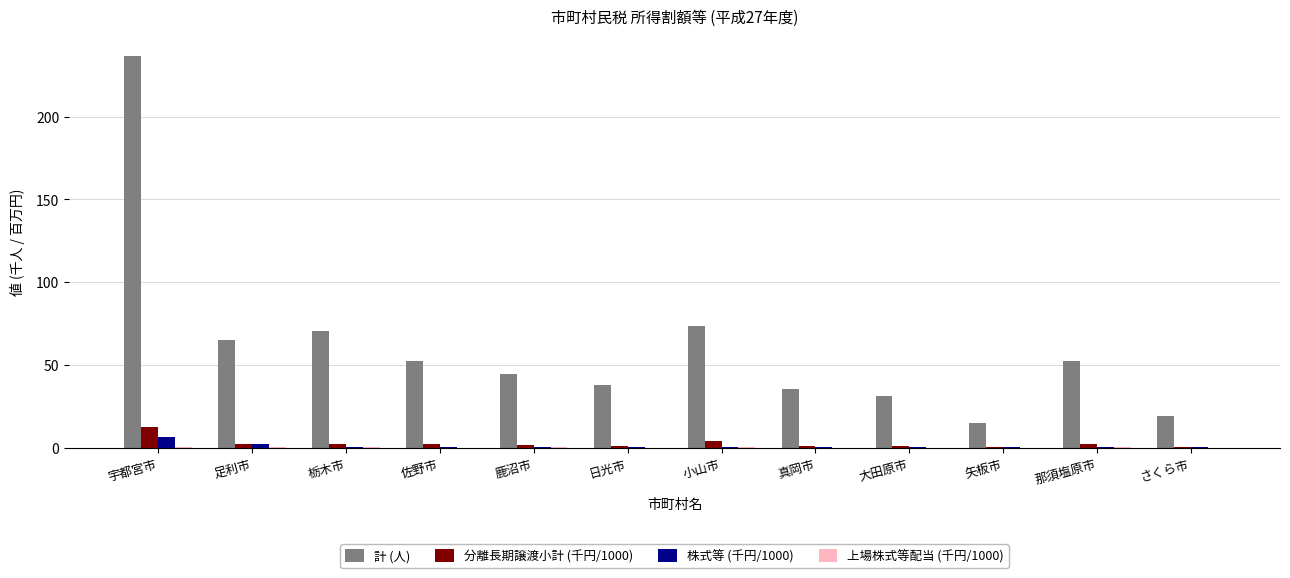

Between 宇都宮市 and 小山市, which series saw the biggest shift?

計 (人)